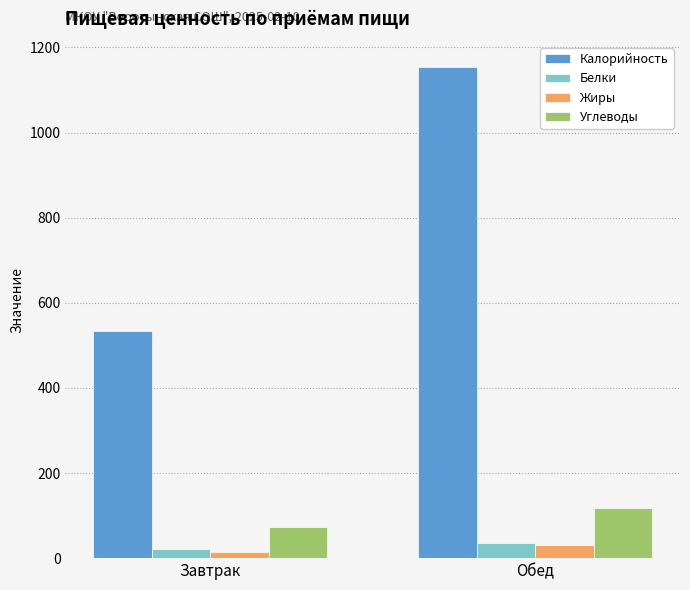

Where is Углеводы nearest to the value 96?

Завтрак